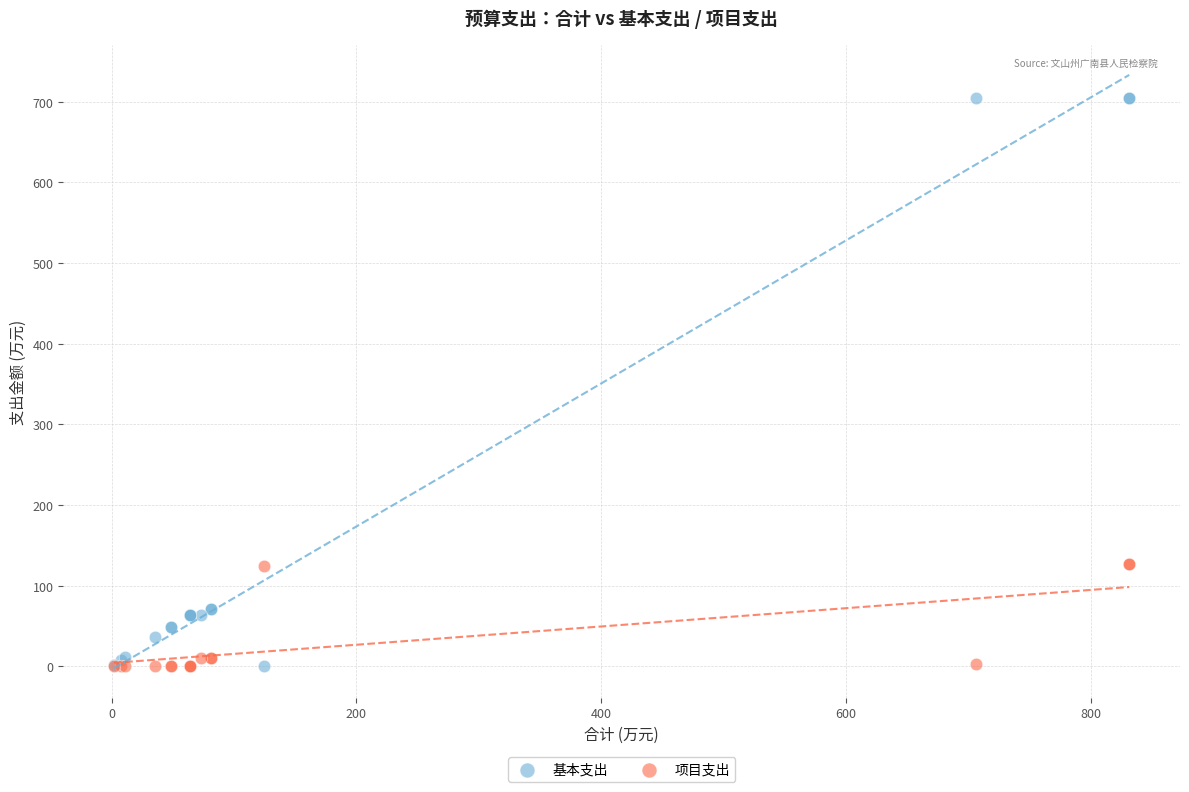

Which series has the widest spread of Y values?

基本支出